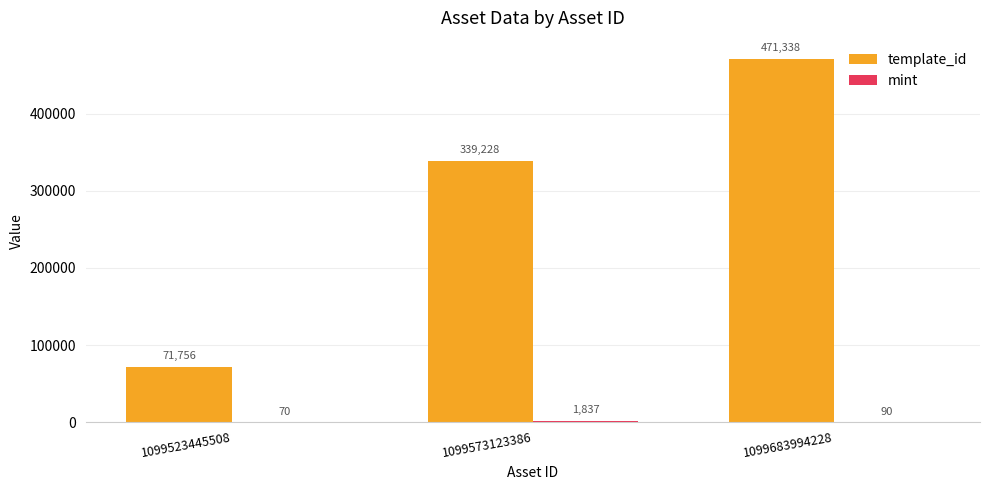

At which category does the chart reach its peak across all series?

1099683994228